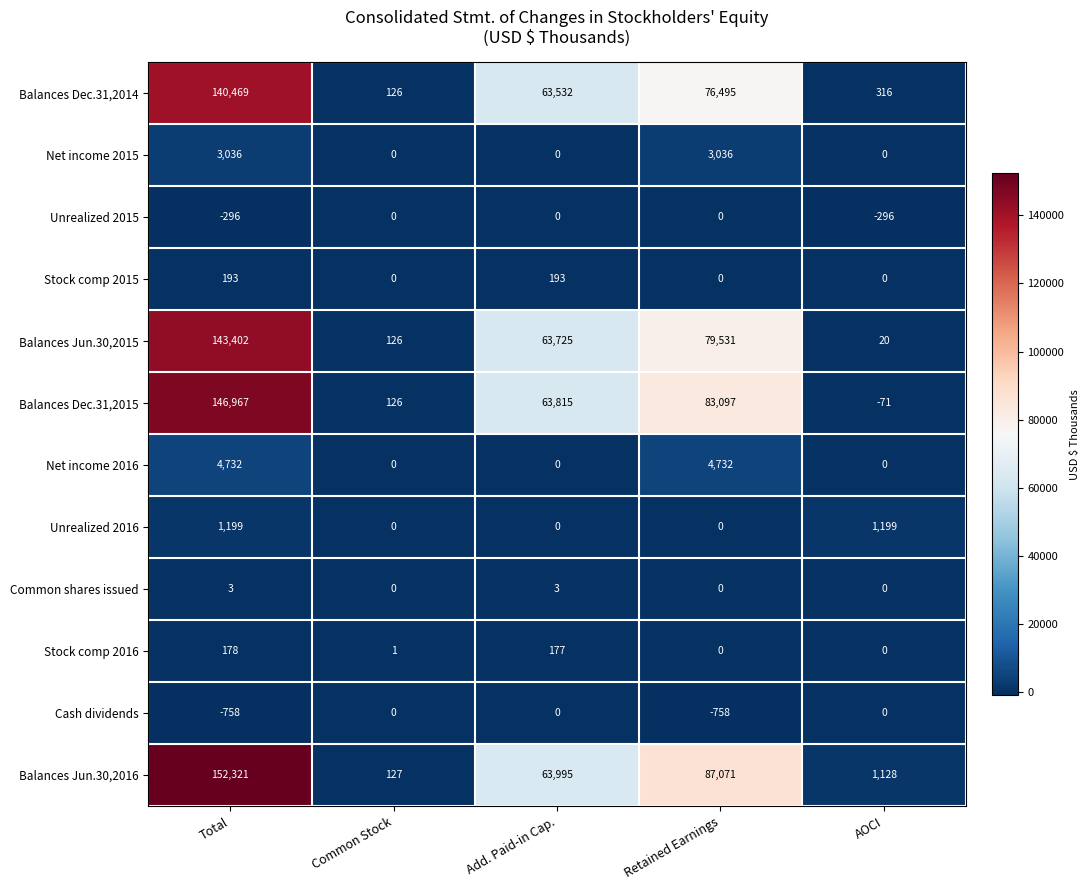

Where is Balances Jun.30,2016 nearest to the value 76224?

Retained Earnings